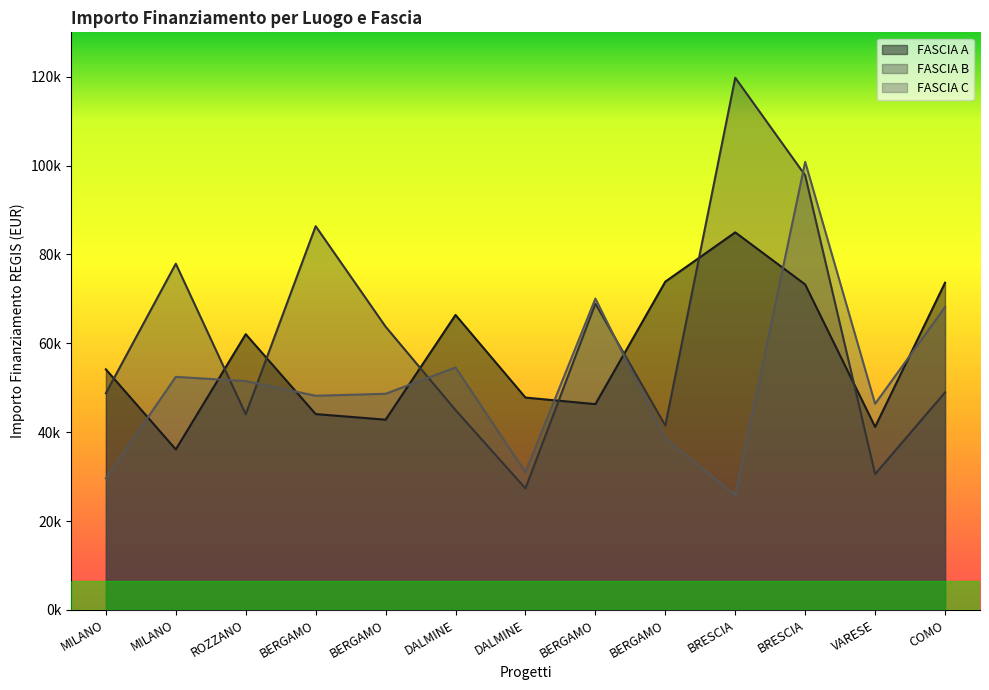

In FASCIA A, how many points are lower than both neighbors (excluding endpoints)?

4